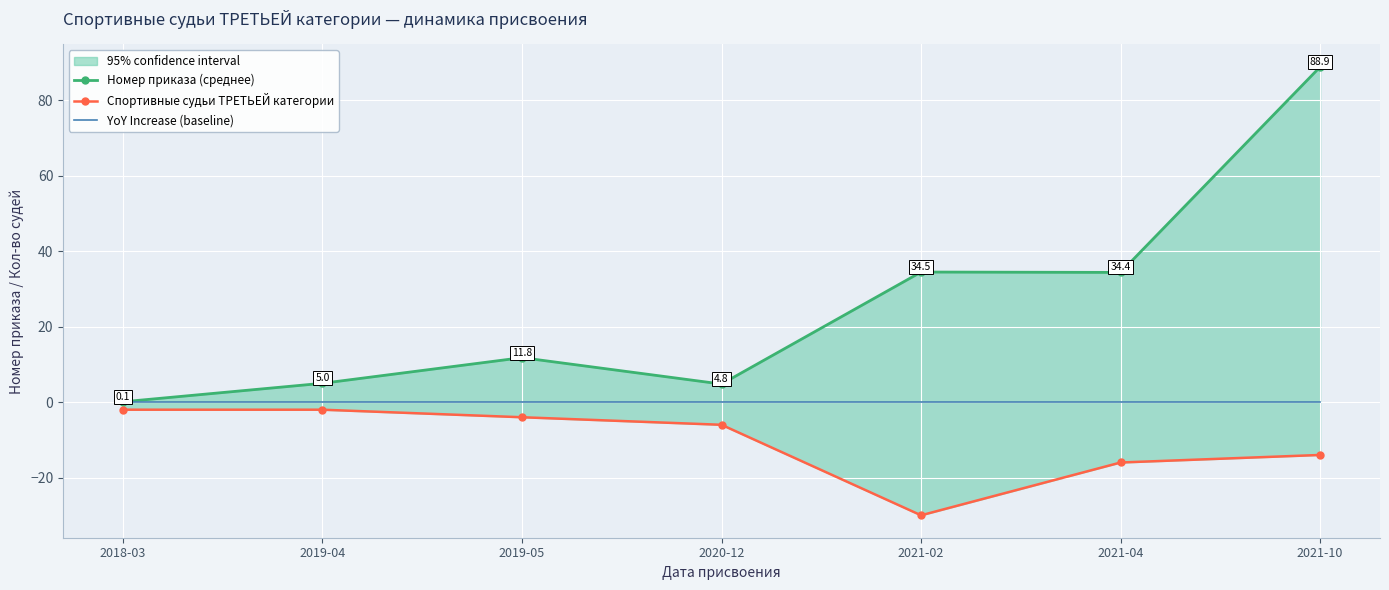

How many lines are shown in the chart?

3